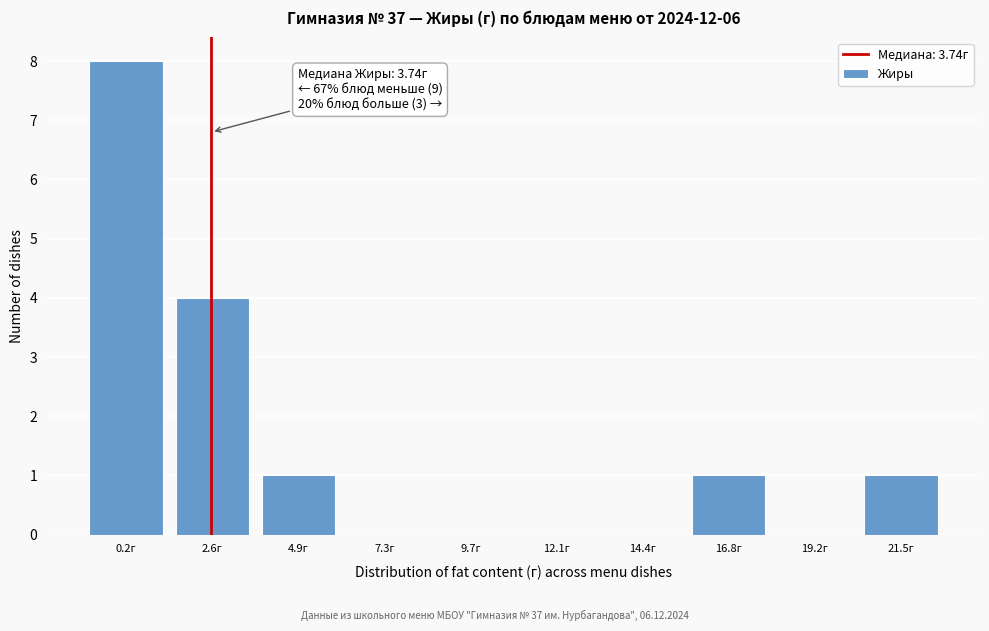

Reading right to left, extract all data points from this chart.

21.5г=1	19.2г=0	16.8г=1	14.4г=0	12.1г=0	9.7г=0	7.3г=0	4.9г=1	2.6г=4	0.2г=8